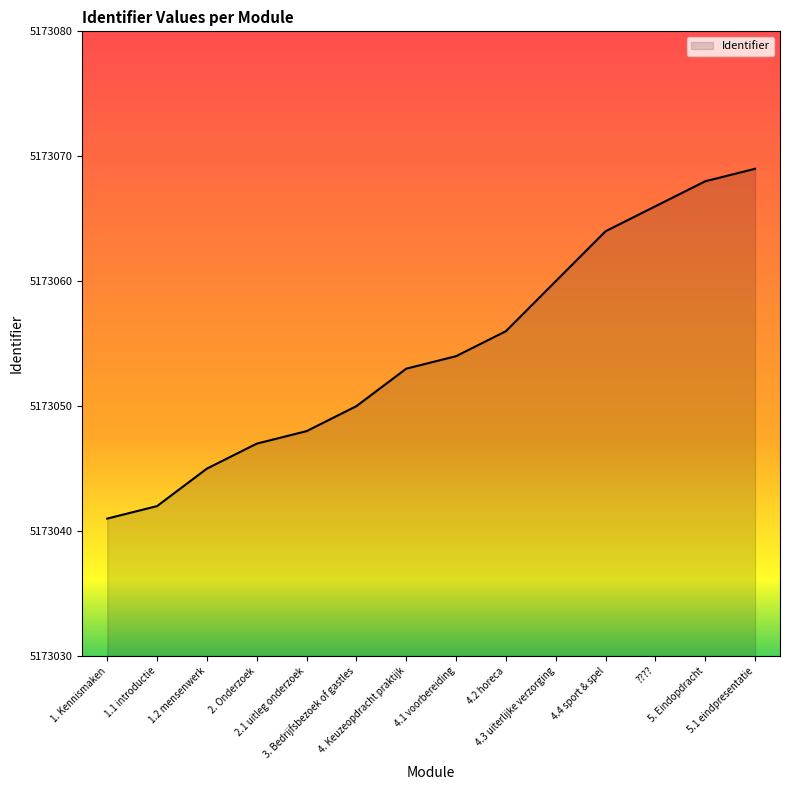

True or false: the data has more than 0 interior local peaks.

False